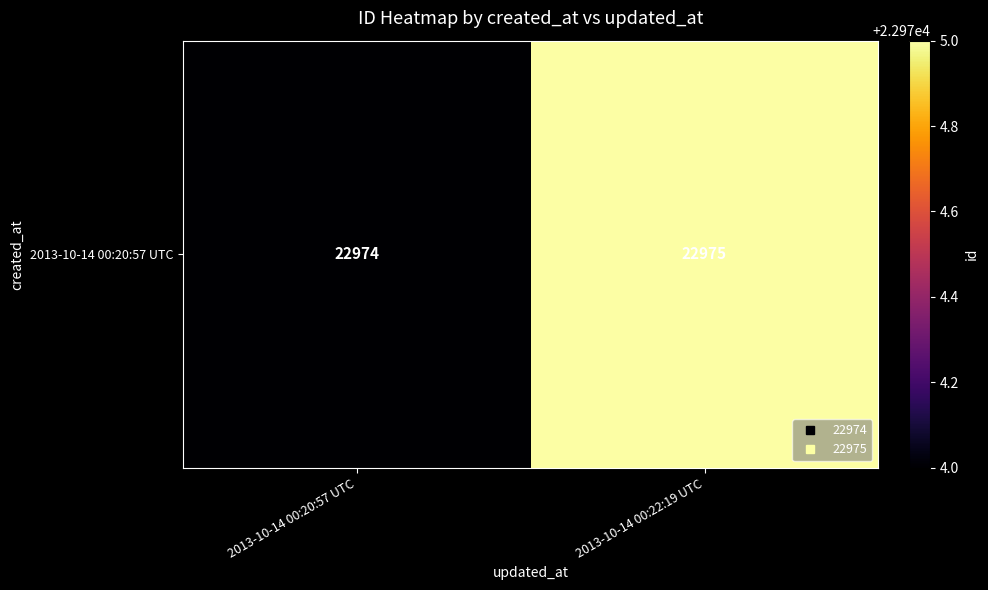

Reading left to right, transcribe all the data shown in this chart.

22974	22975